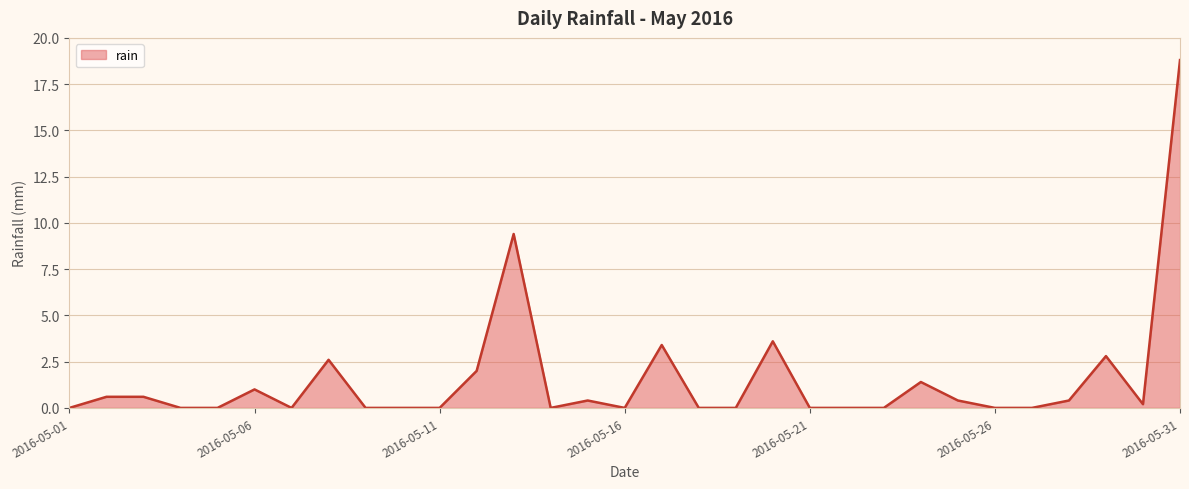

How many lines are shown in the chart?

1